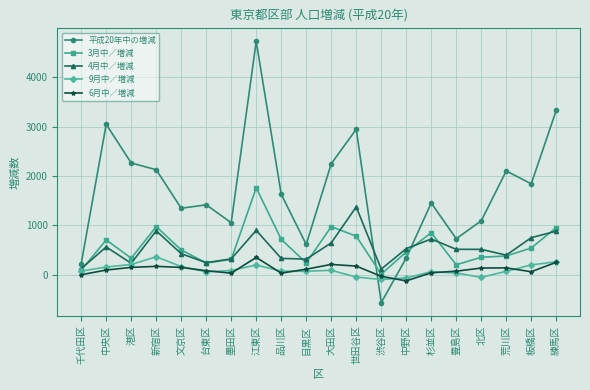

True or false: 3月中／増減 and 平成20年中の増減 cross at least once.

True